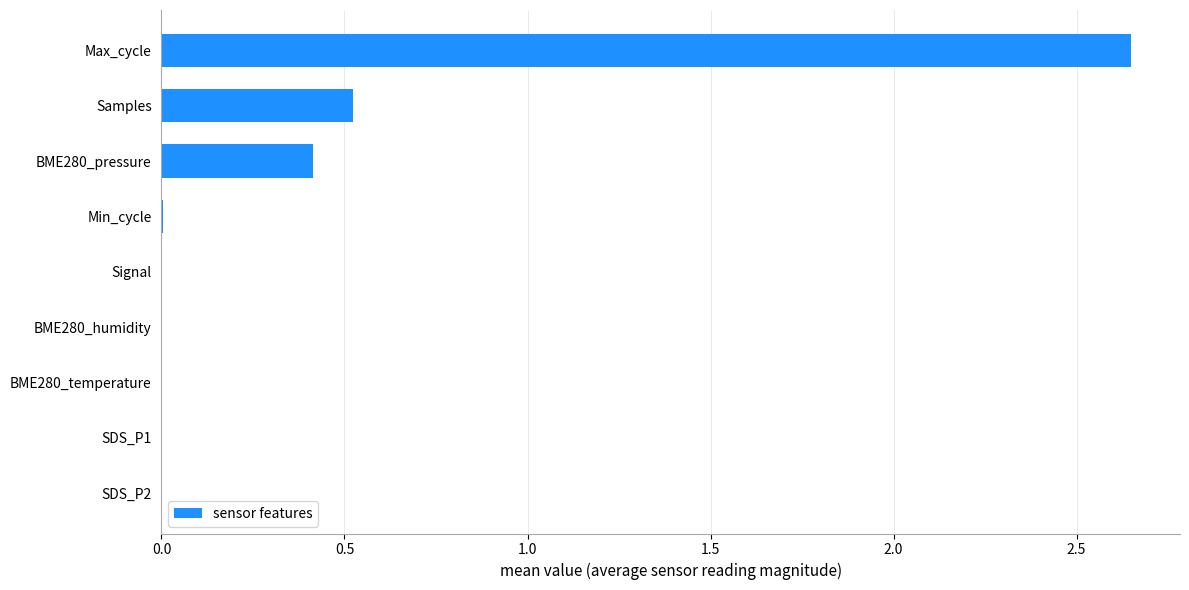

What is the sum of all values?

3.6